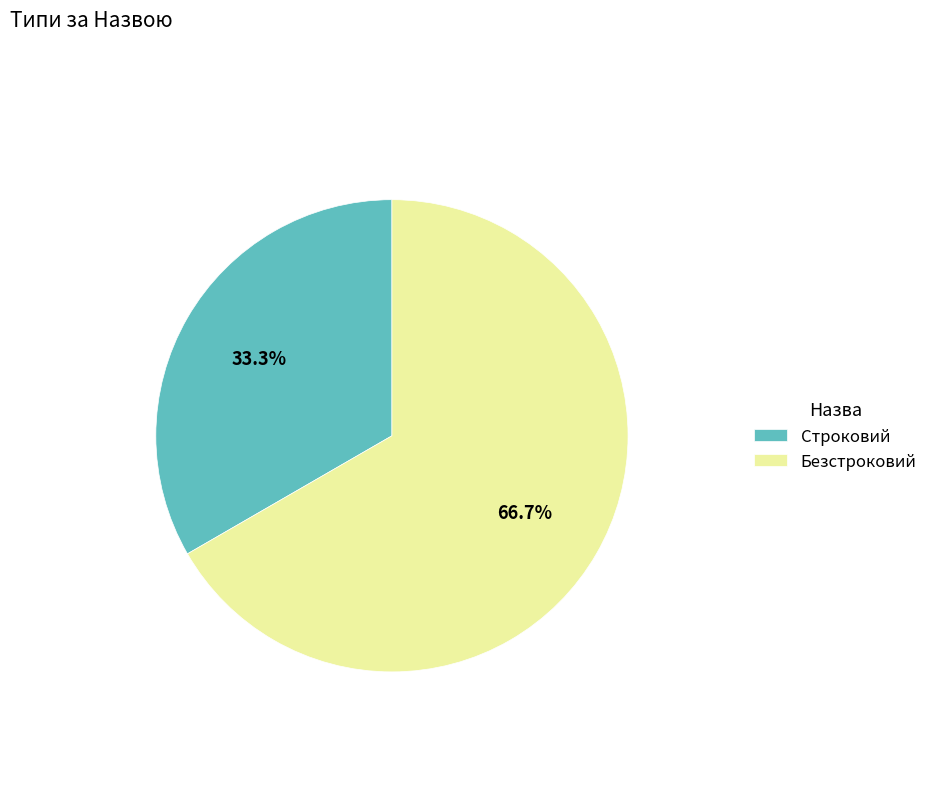

Combined, do Строковий and Безстроковий account for over 50%?

Yes